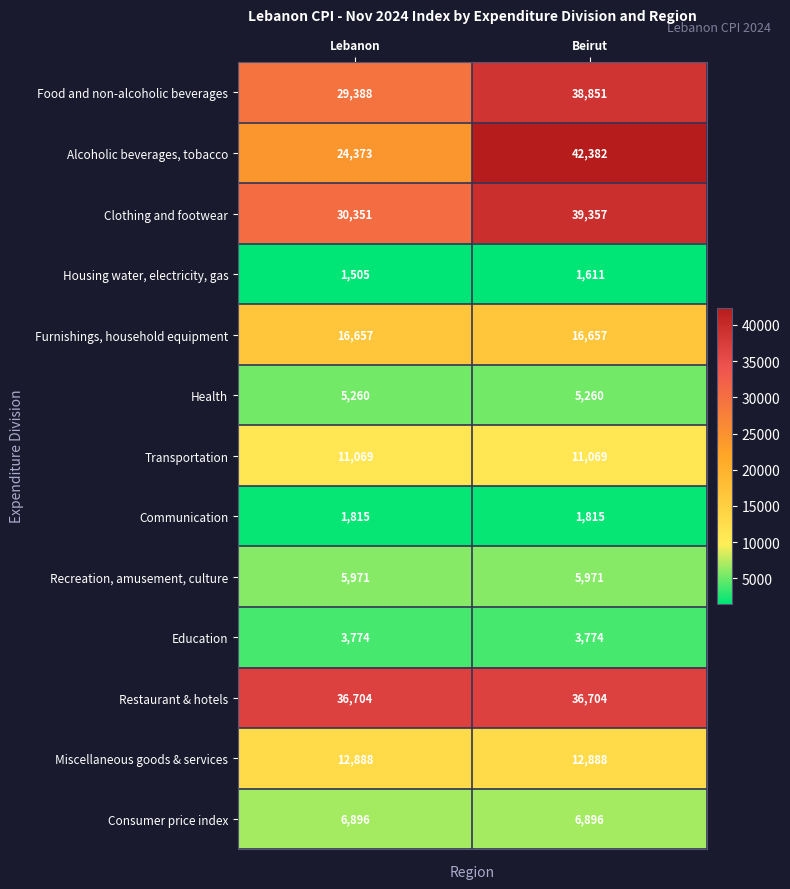

What is the sum of the Miscellaneous goods & services values at Lebanon and Beirut?

25776